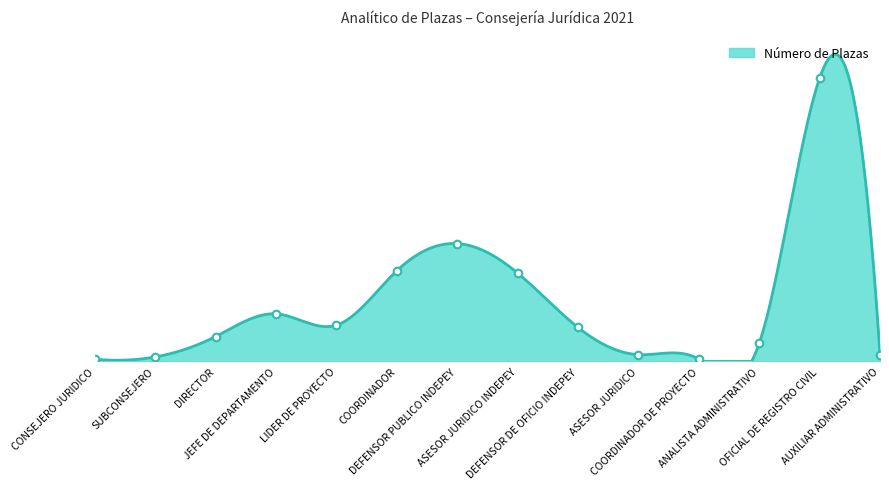

Between CONSEJERO JURIDICO and DEFENSOR DE OFICIO INDEPEY, which is larger?

DEFENSOR DE OFICIO INDEPEY